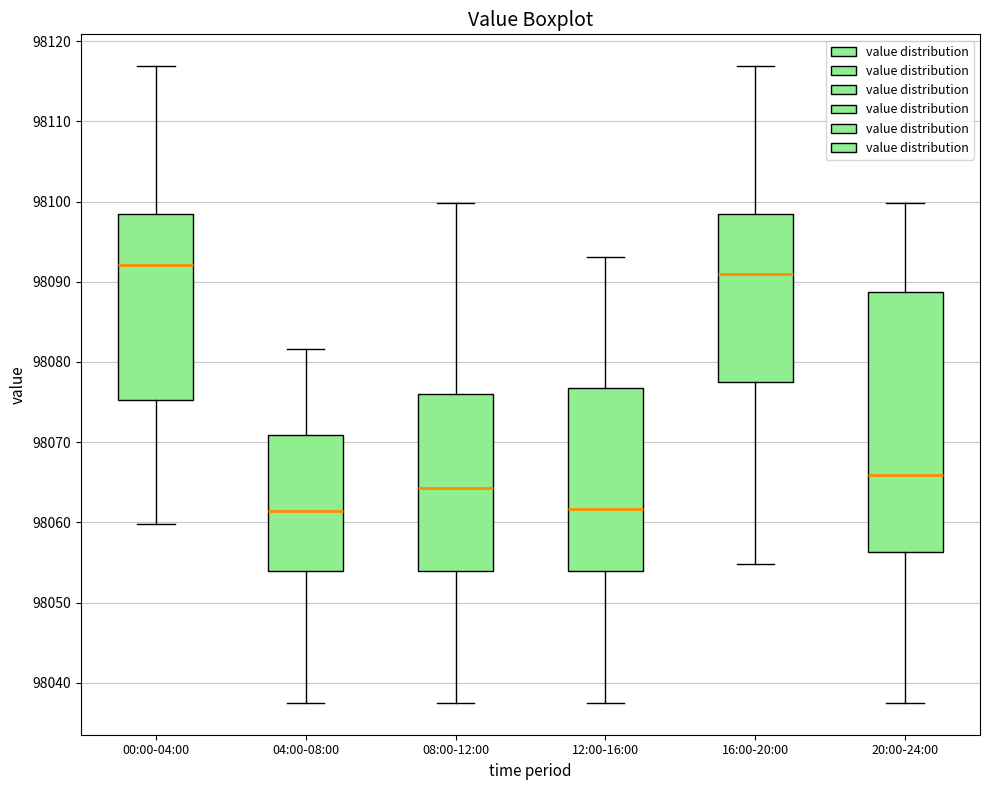

Reading left to right, read every box against the y-axis: the position of its median line, the range the box covers, and the ends of its whiskers. The values are not printed on the chart, so give them approximately, as read against the axis.

00:00-04:00: median 98092, box 98075 to 98098, whiskers 98060 to 98117
04:00-08:00: median 98061, box 98054 to 98071, whiskers 98038 to 98082
08:00-12:00: median 98064, box 98054 to 98076, whiskers 98038 to 98100
12:00-16:00: median 98062, box 98054 to 98077, whiskers 98038 to 98093
16:00-20:00: median 98091, box 98077 to 98098, whiskers 98055 to 98117
20:00-24:00: median 98066, box 98056 to 98089, whiskers 98038 to 98100